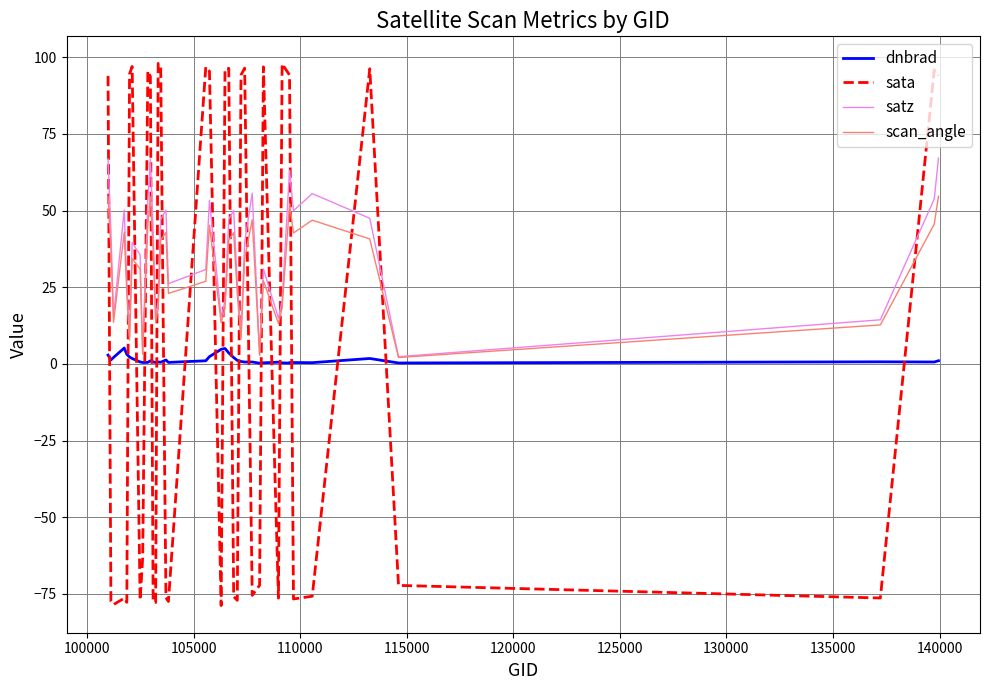

The sata series shows 19.4 at 28. True or false?

False